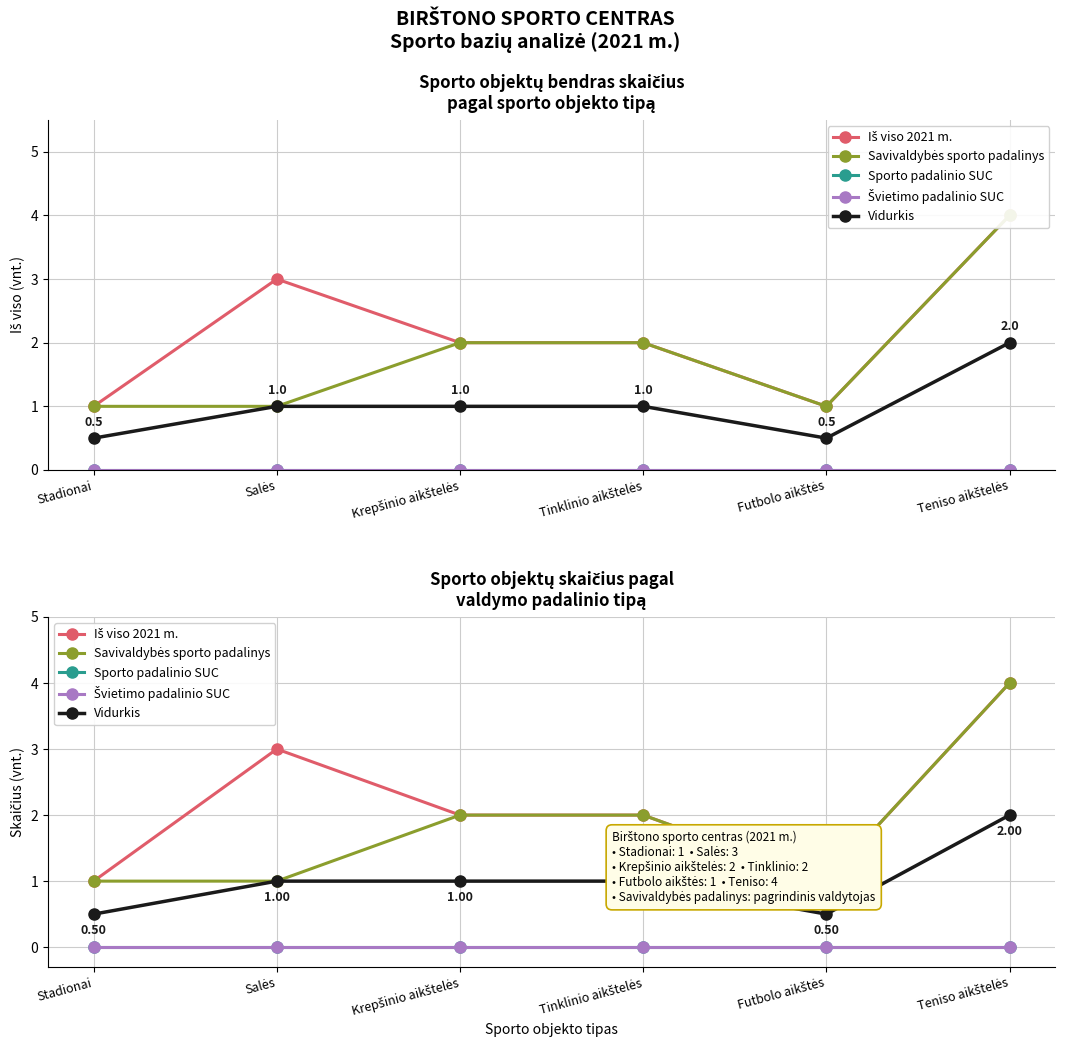

Count the number of categories in the chart.

6